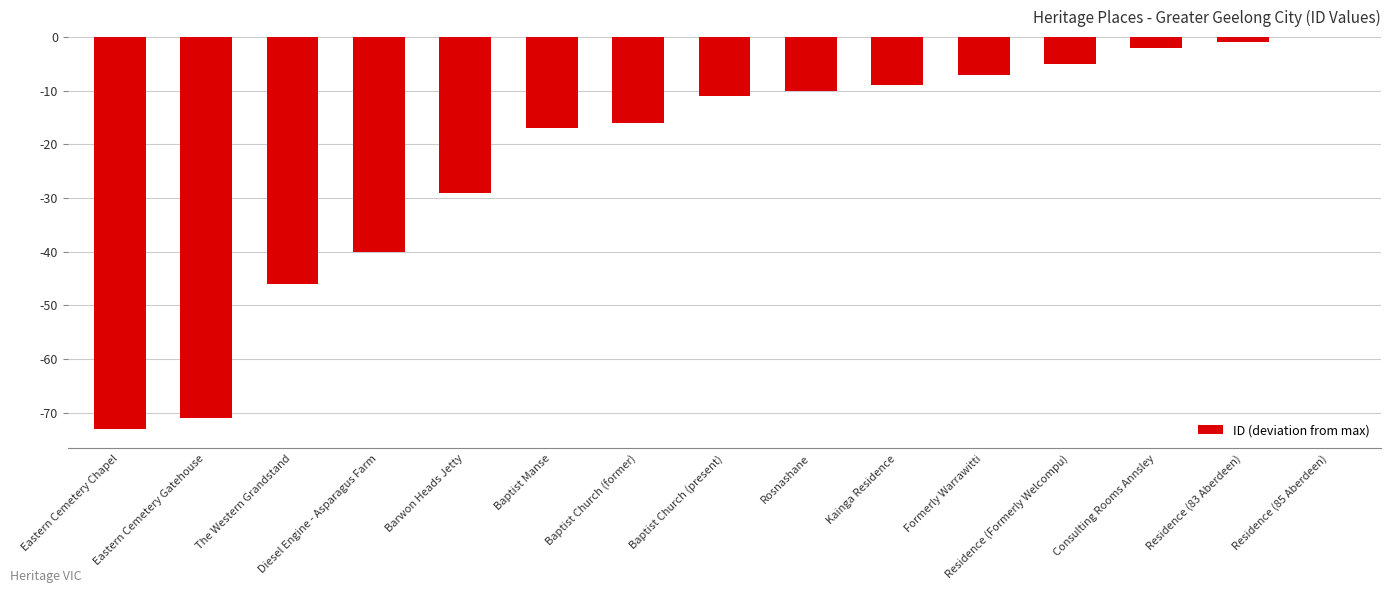

Where is the data nearest to the value -36?

Diesel Engine - Asparagus Farm